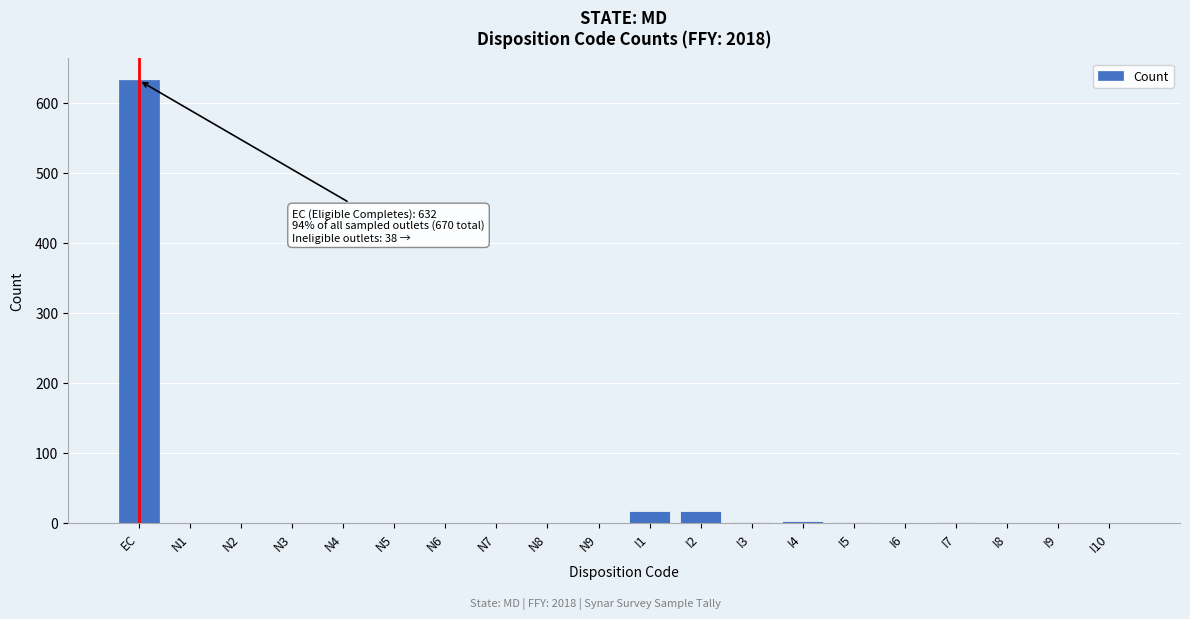

Is it true that the value at N7 is -314?

False